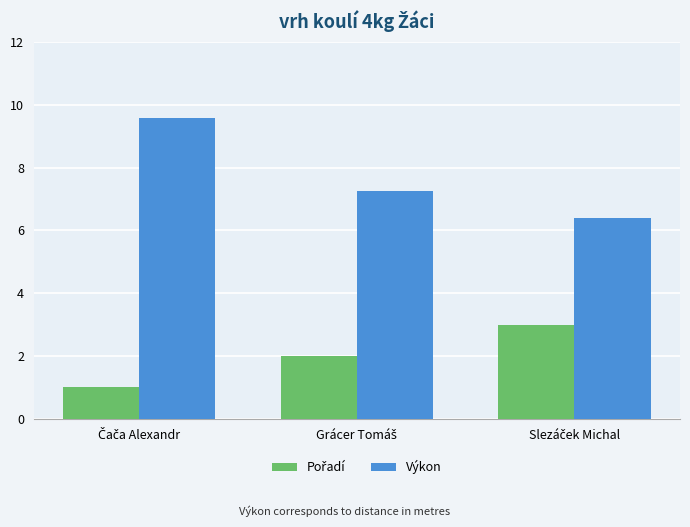

Which series has the widest spread of values?

Výkon